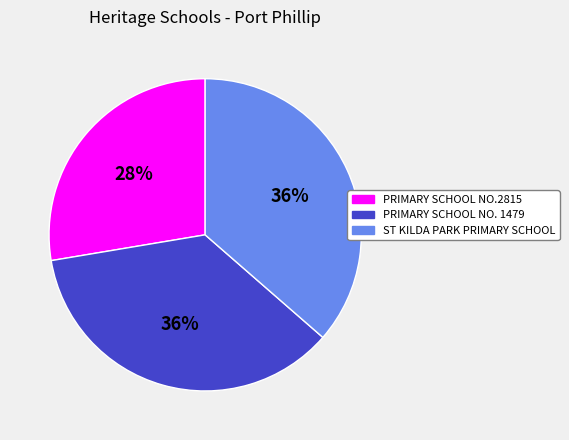

What is the ratio of the value at ST KILDA PARK PRIMARY SCHOOL to the value at PRIMARY SCHOOL NO. 1479?

1.0